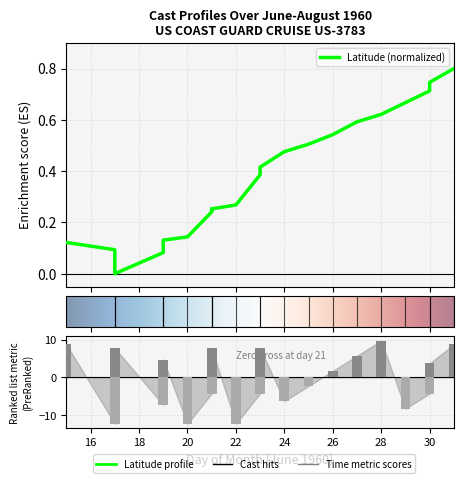

What is the value of the LATITUDE bar at the 8th from the left?

0.1